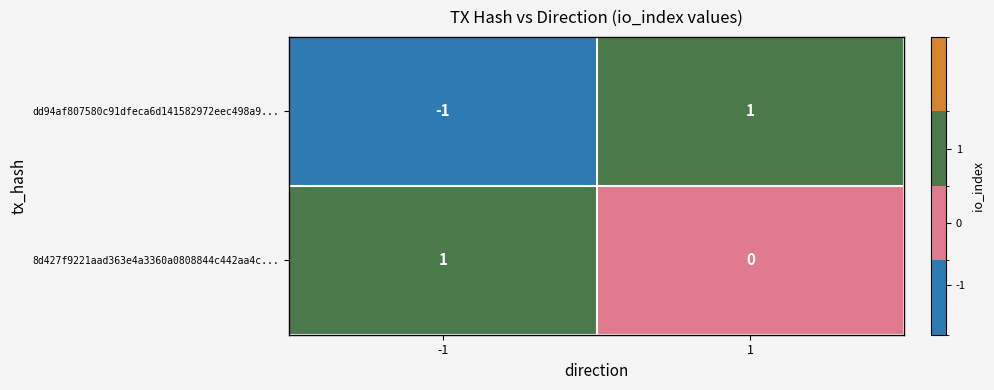

The value of dd94af807580c91dfeca6d141582972eec498a9... at 1 is 2. True or false?

False